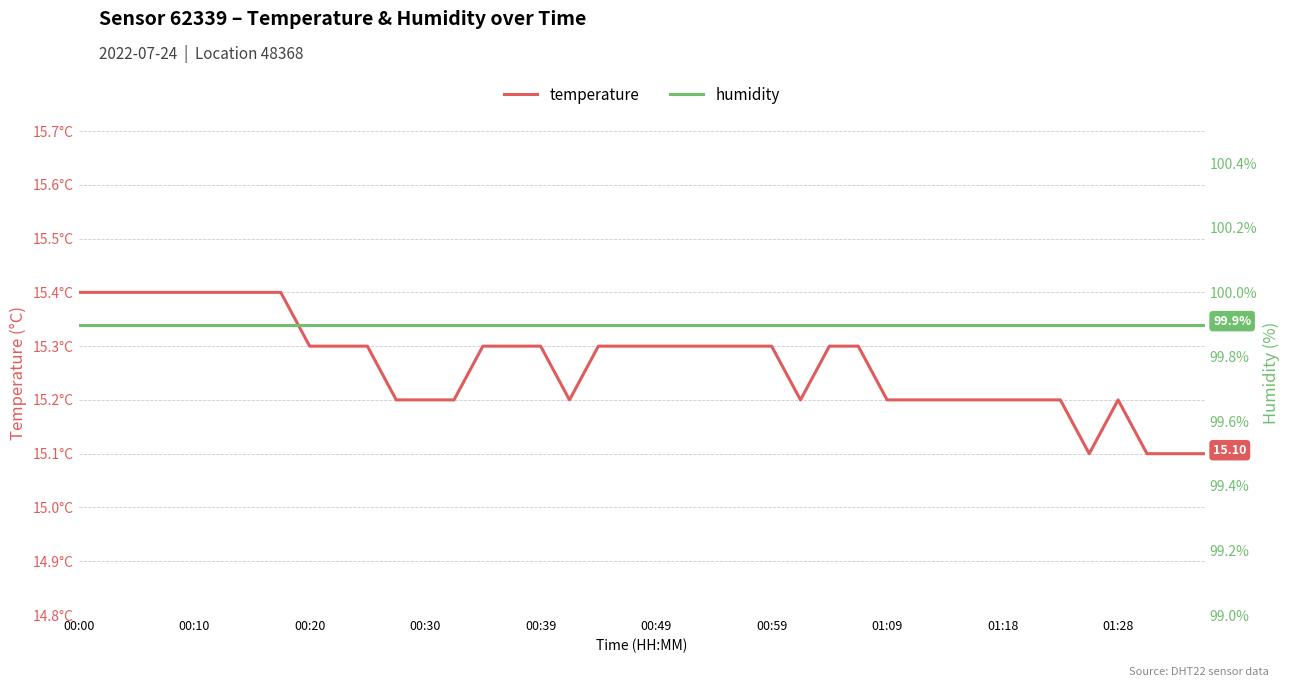

Does the chart display data point markers on the line(s)?

No